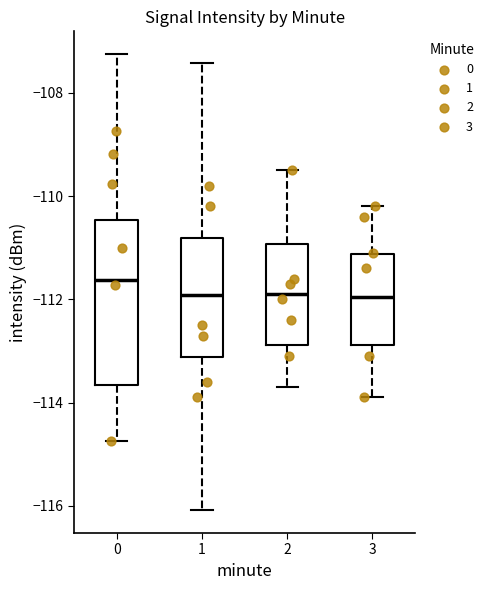

Where is the upper edge of the box at x = 3 on the y-axis? The values are not printed on the chart, so give them approximately, as read against the axis.

-111.2